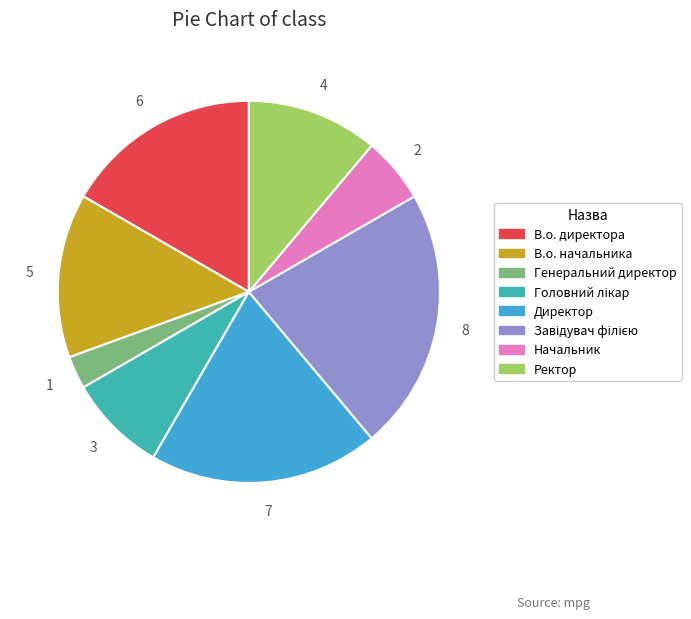

How many slices are in this pie chart?

8